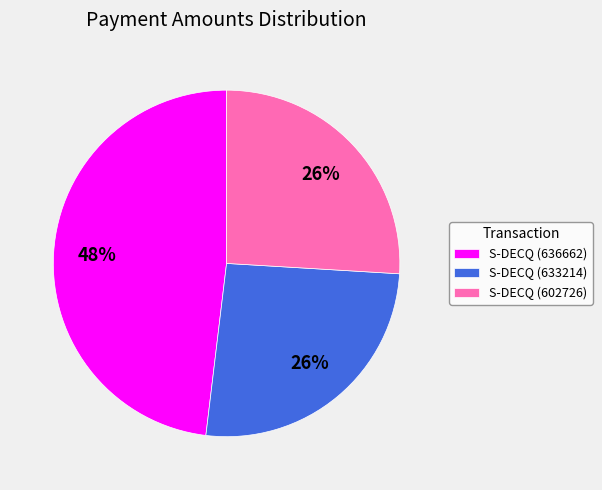

To the nearest percent, what is the difference between the largest and smallest slice percentages?

22%